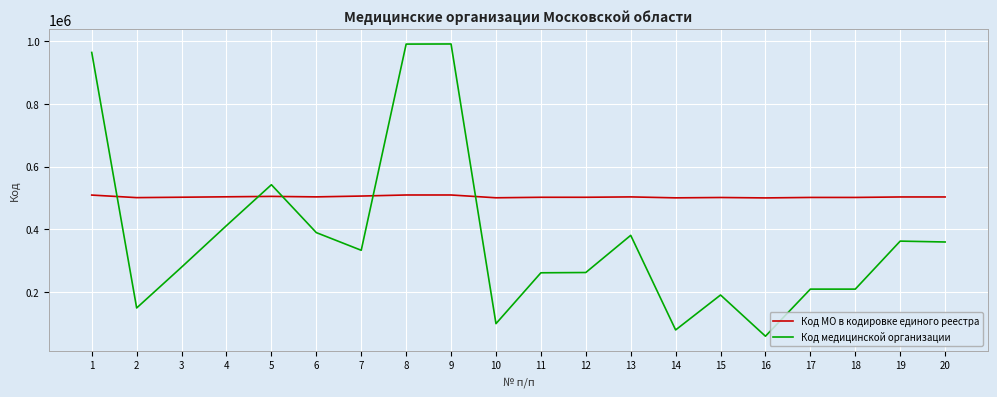

Between 10 and 17, which series saw the biggest shift?

Код медицинской организации